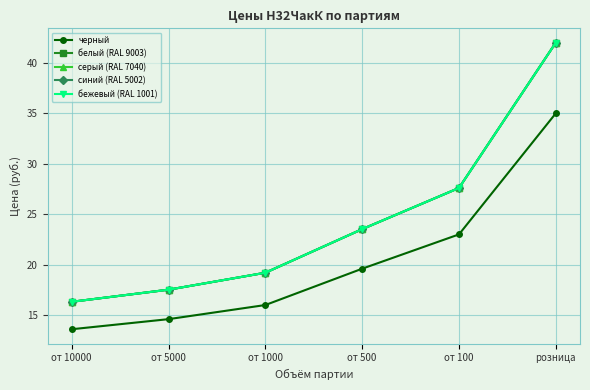

Reading left to right, transcribe all the data shown in this chart.

черный: от 10000=13.6	от 5000=14.6	от 1000=16.0	от 500=19.6	от 100=23.0	розница=35.0
белый (RAL 9003): от 10000=16.3	от 5000=17.5	от 1000=19.2	от 500=23.5	от 100=27.6	розница=42.0
серый (RAL 7040): от 10000=16.3	от 5000=17.5	от 1000=19.2	от 500=23.5	от 100=27.6	розница=42.0
синий (RAL 5002): от 10000=16.3	от 5000=17.5	от 1000=19.2	от 500=23.5	от 100=27.6	розница=42.0
бежевый (RAL 1001): от 10000=16.3	от 5000=17.5	от 1000=19.2	от 500=23.5	от 100=27.6	розница=42.0